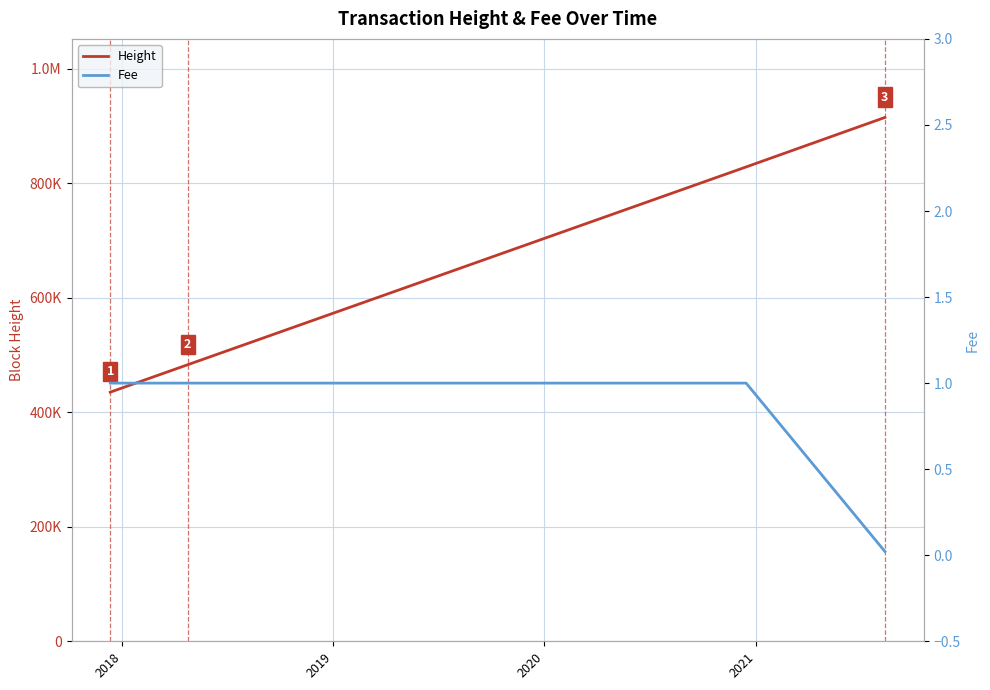

Which series has the widest spread of values?

Height